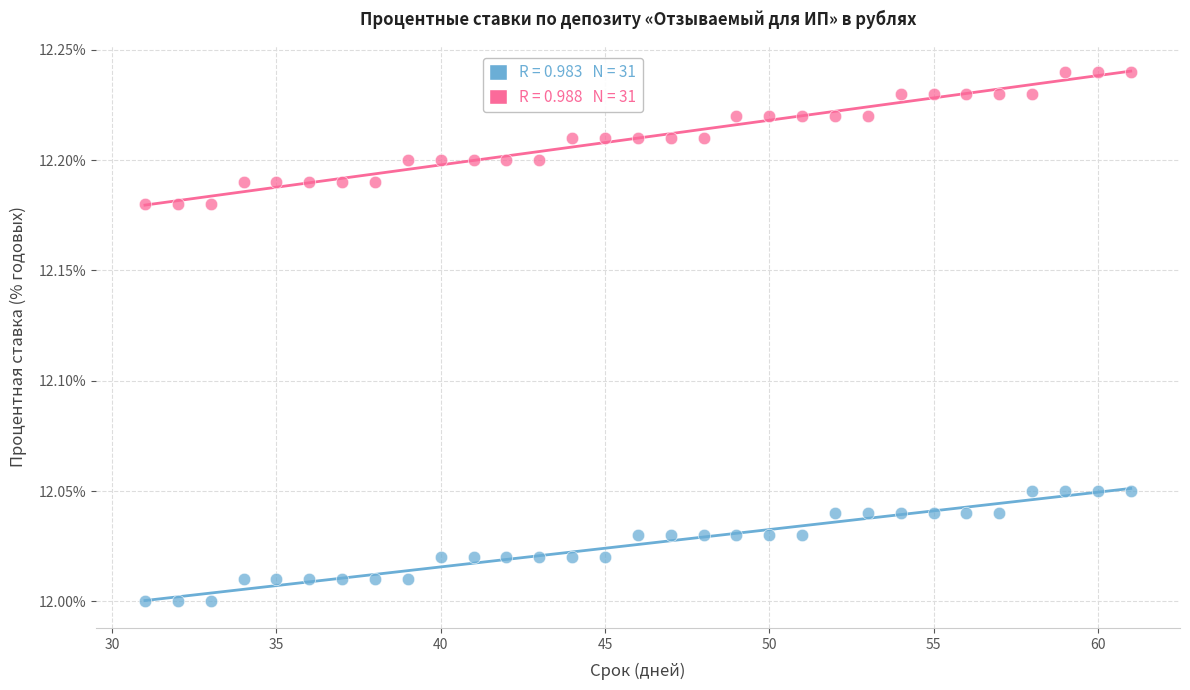

Across all data points, what is the range of X values (max minus min)?

30.0